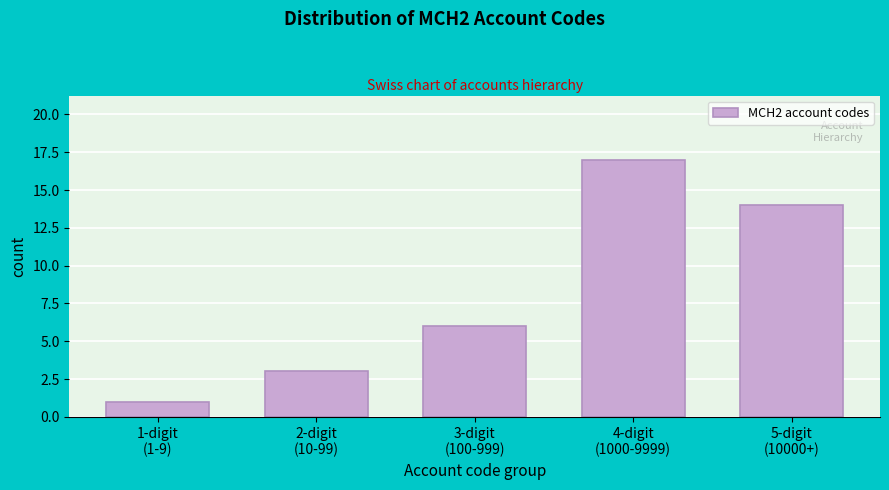

Reading left to right, what are all the values shown in this chart?

1	3	6	17	14